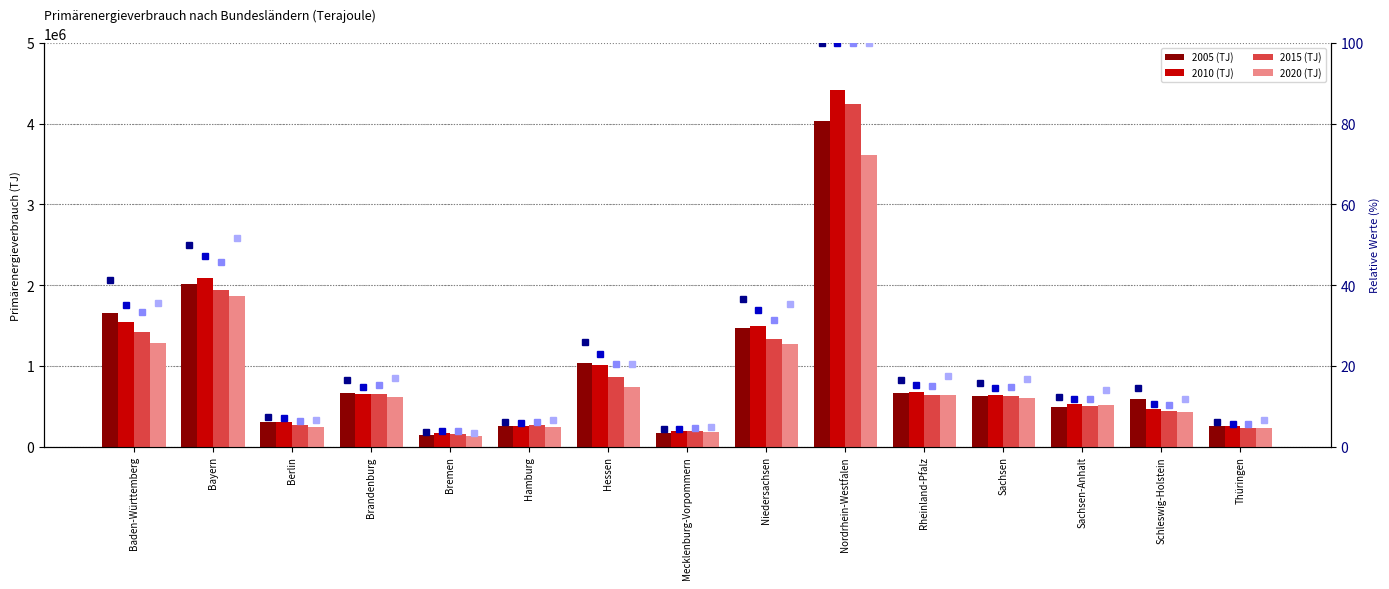

Which category has the highest value across all series?

Nordrhein-Westfalen